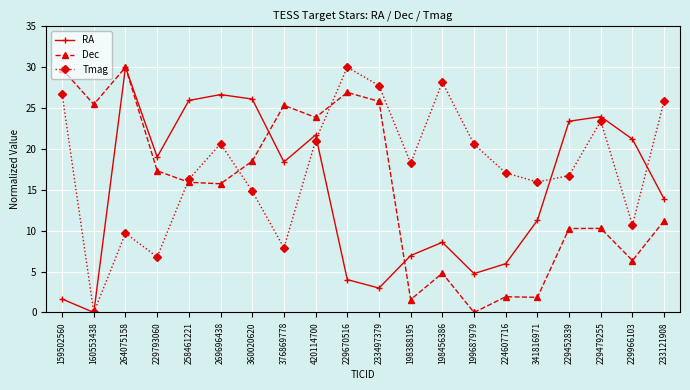

What value does the RA series have at 229793060?

19.0